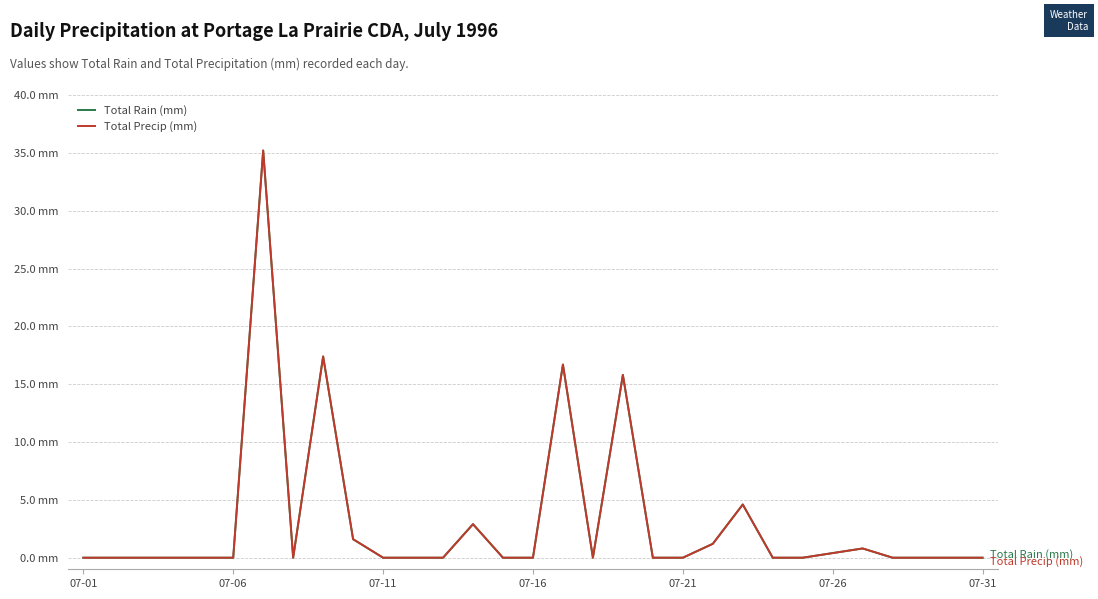

Is this an area chart (filled region under the line)?

No